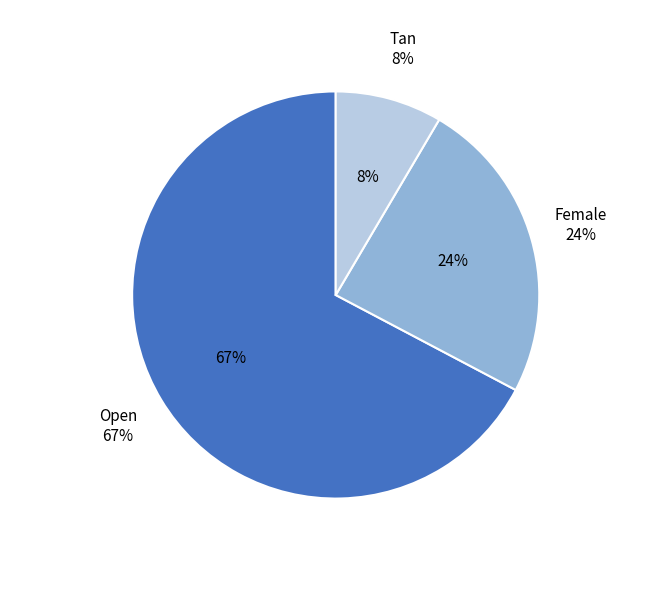

Is the sum of Female and Open greater than half?

Yes